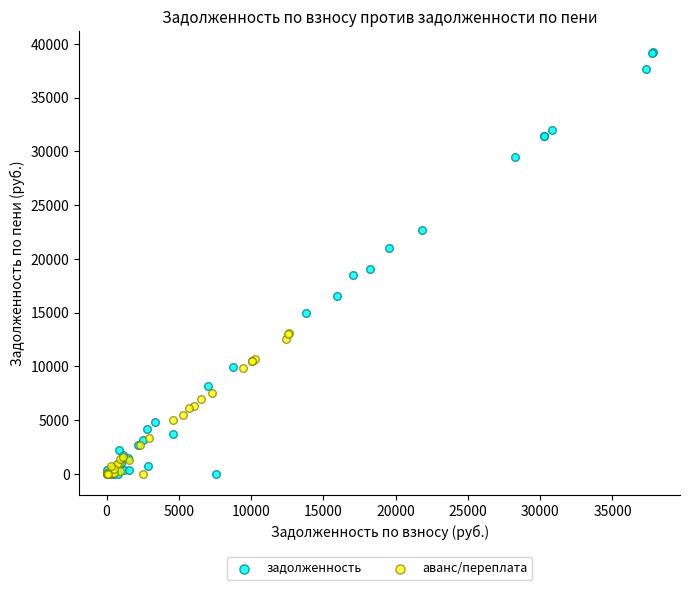

Which series contains the highest Y value?

задолженность